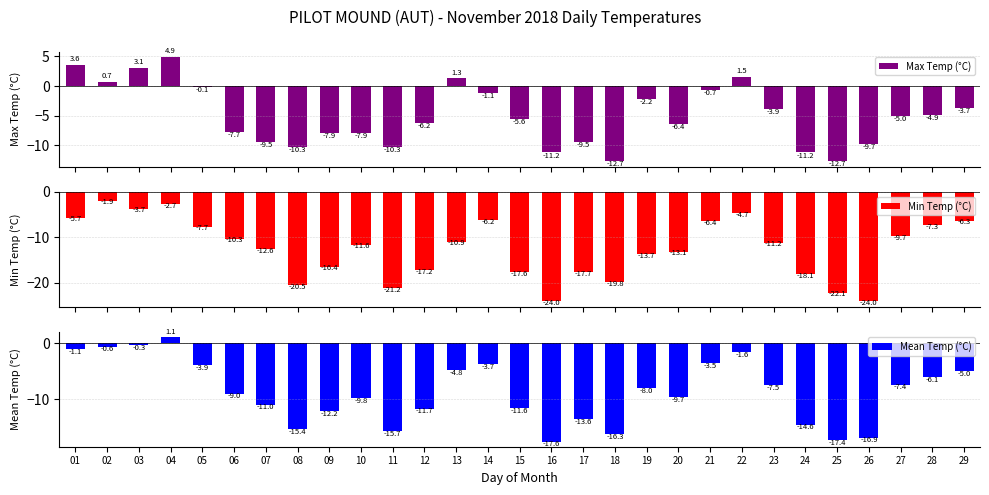

What is the spread (max minus min) of values at 03?

6.8